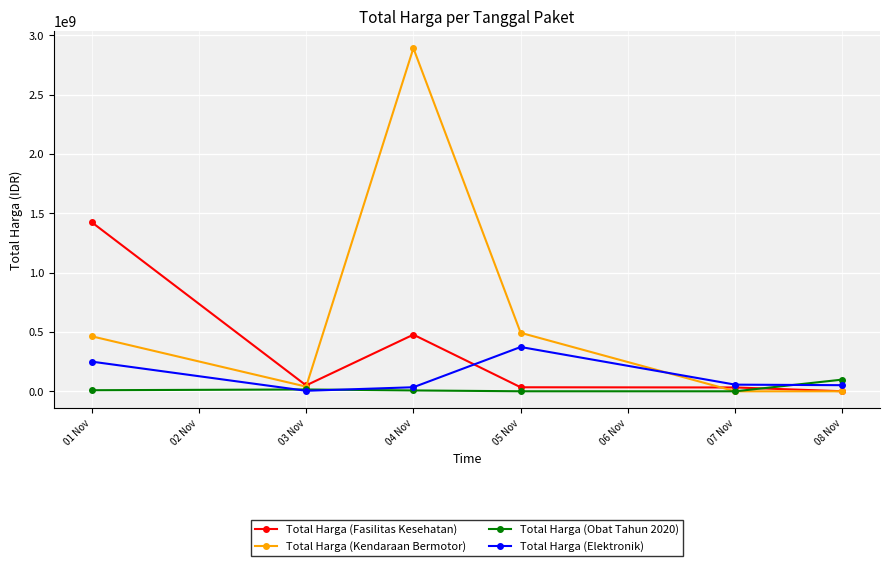

At which label does Total Harga (Obat Tahun 2020) reach its peak?

08 Nov